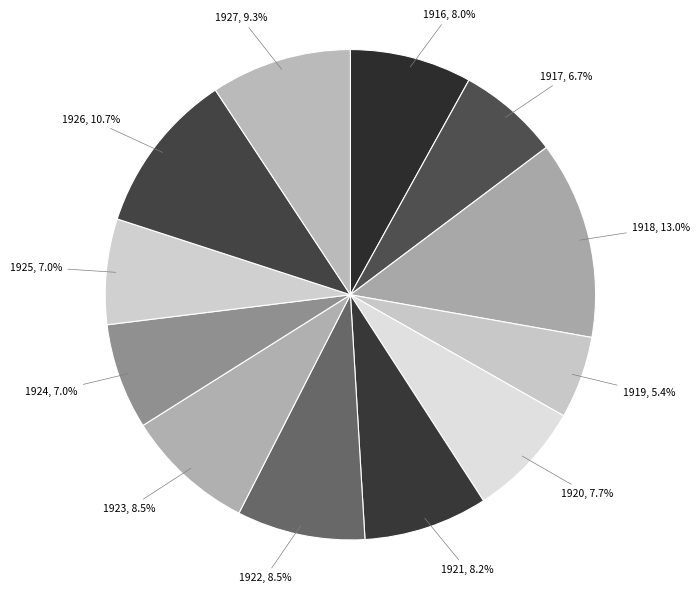

Count the number of slices in the pie.

12